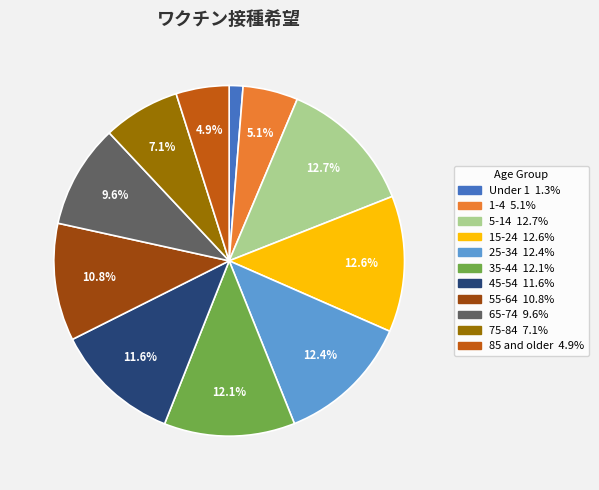

To the nearest percent, what is the combined percentage of 85 and older and 35-44?

17%